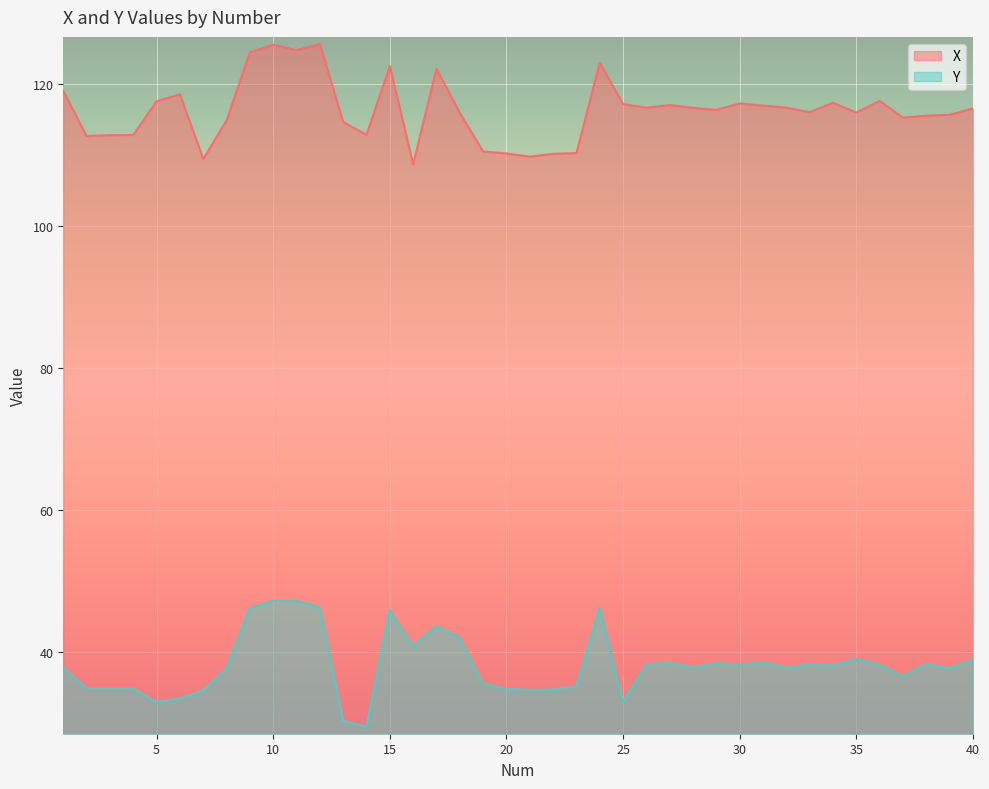

At 30, list the series in order from smallest to largest.

Y, X